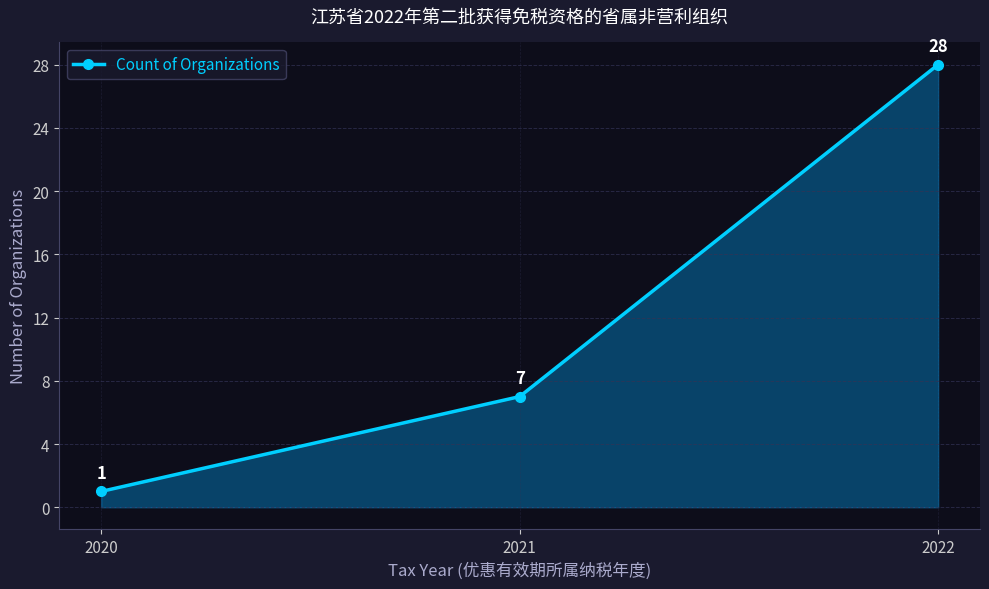

Does the chart display data point markers on the line(s)?

Yes